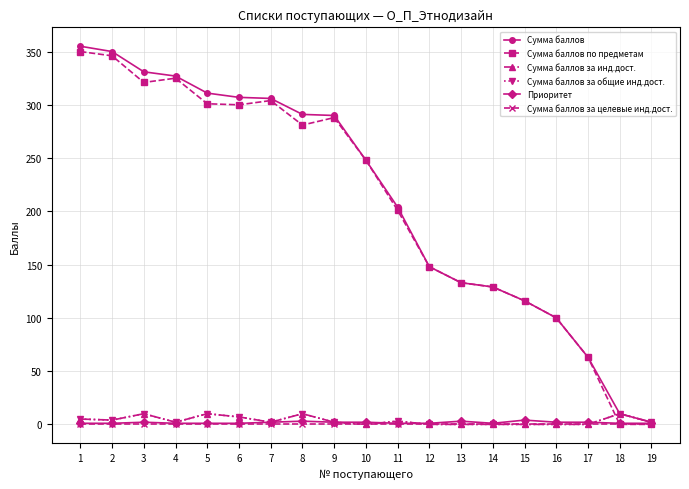

True or false: Сумма баллов за общие инд.дост. has more than 1 points higher than both neighbors.

True